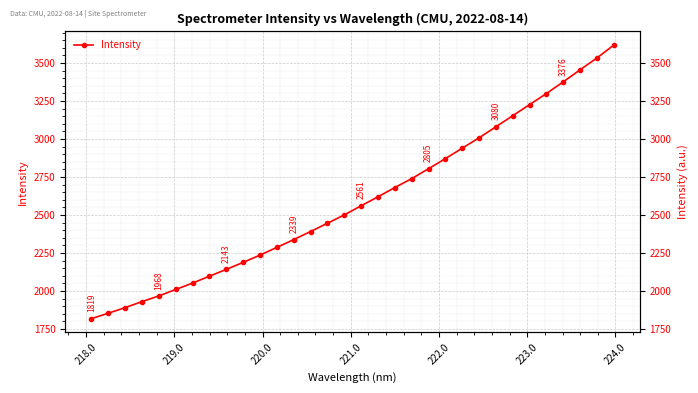

What is the value of the 21st point from the left?

2804.6